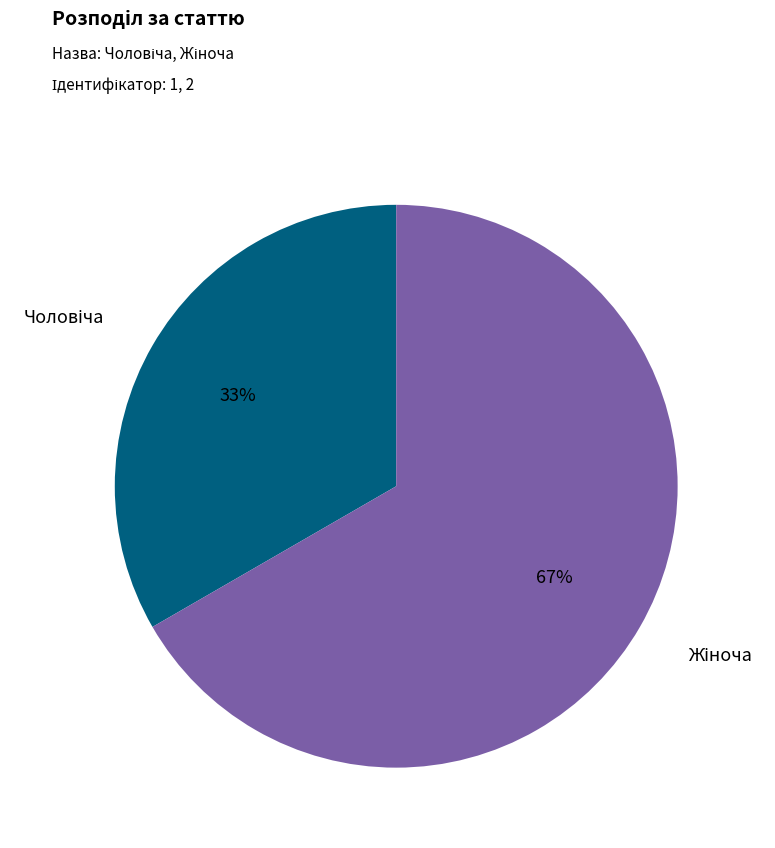

How many slices are in this pie chart?

2